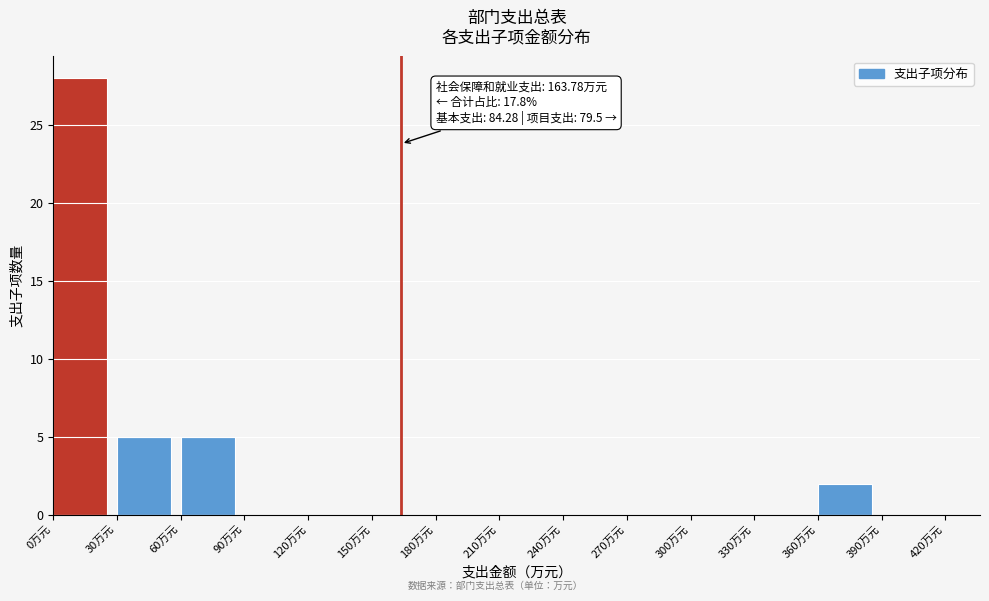

Over which range of the x-axis is the bar tallest?

0 to 30